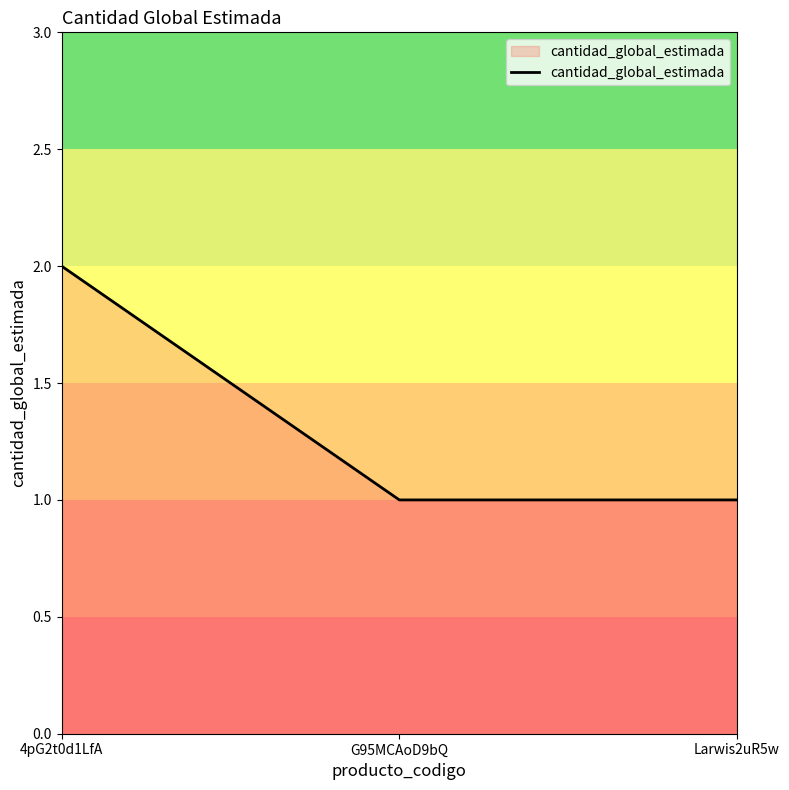

What position from the right is G95MCAoD9bQ?

2